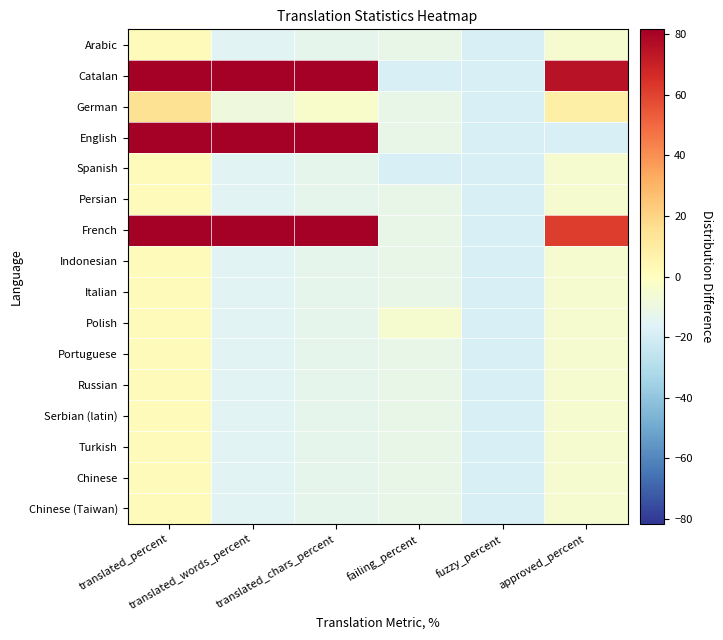

Which series has the widest spread of values?

Catalan